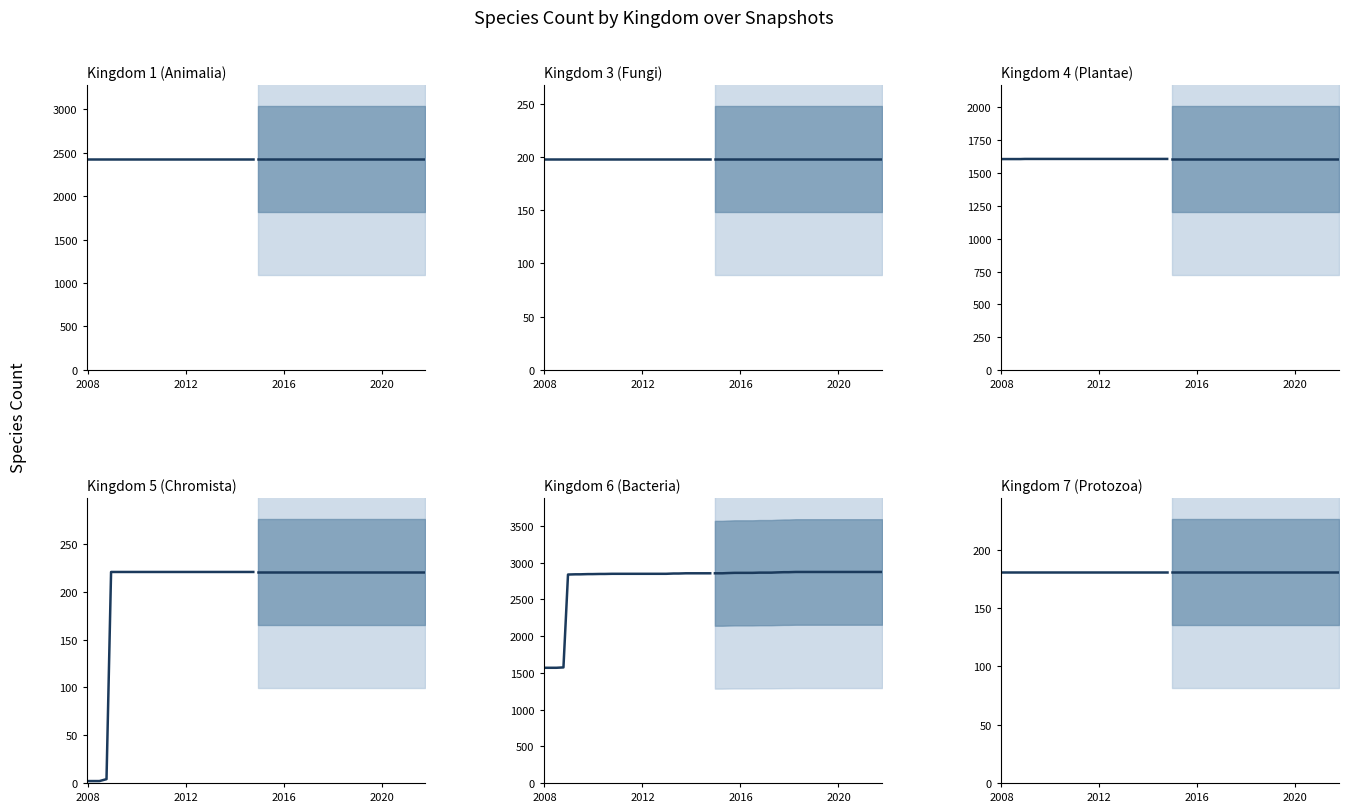

What is the value of the Kingdom 4 (Plantae) point at the 18th from the left?

1608